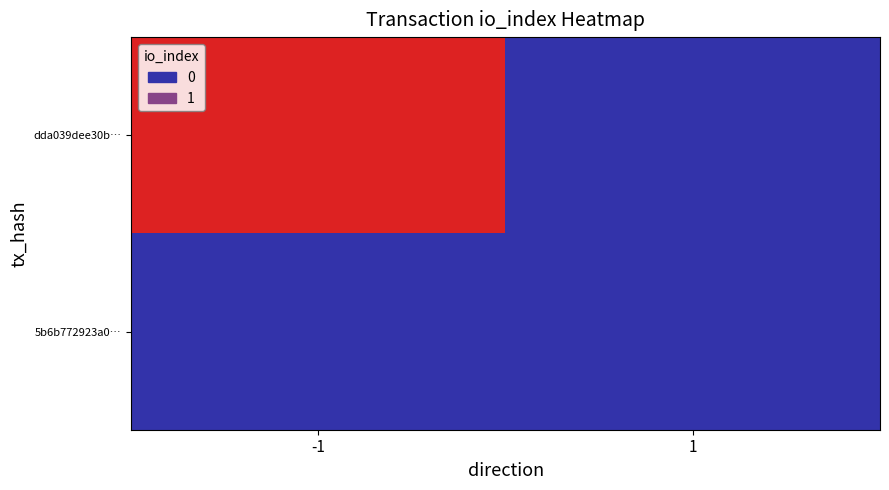

Reading right to left, transcribe all the data shown in this chart.

dda039dee30b…: 1=0	-1=1
5b6b772923a0…: 1=0	-1=0